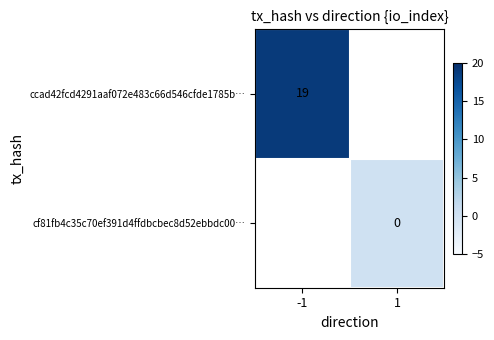

Between 1 and -1, which is larger?

-1